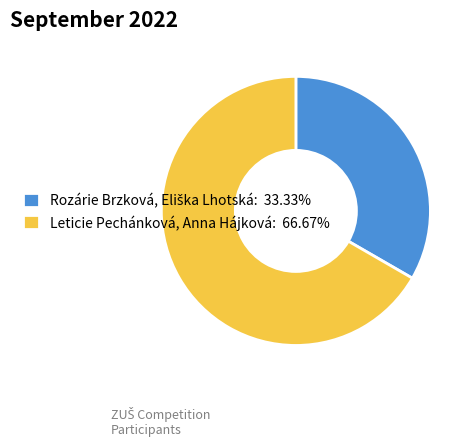

Does any single category account for the majority?

Yes